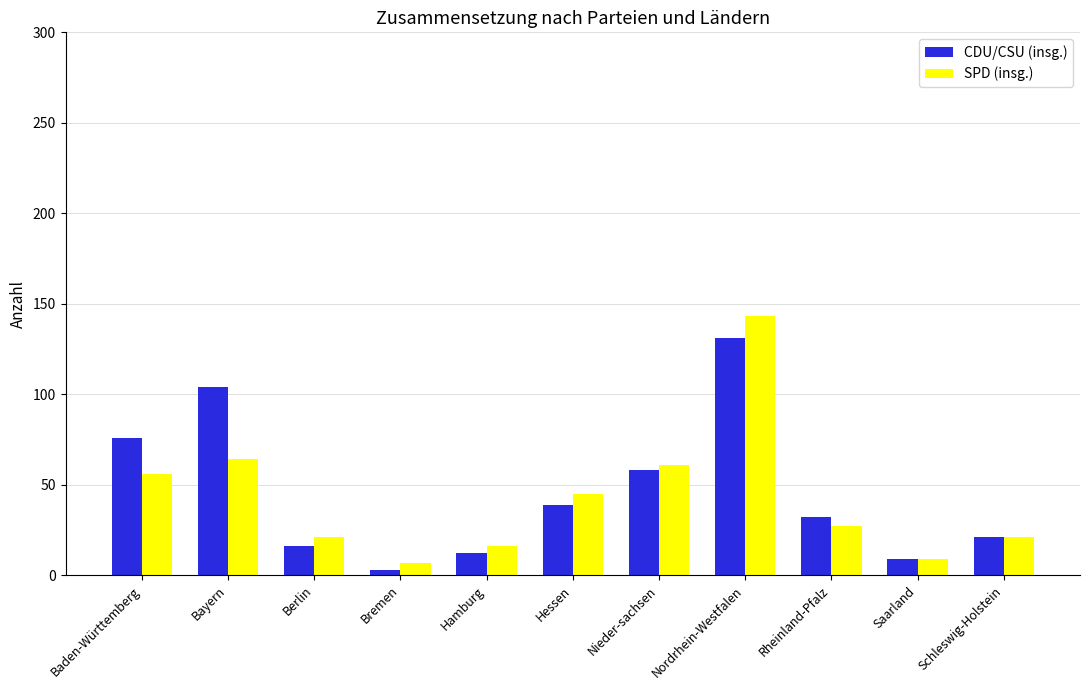

Which series changed the most between Rheinland-Pfalz and Saarland?

CDU/CSU (insg.)